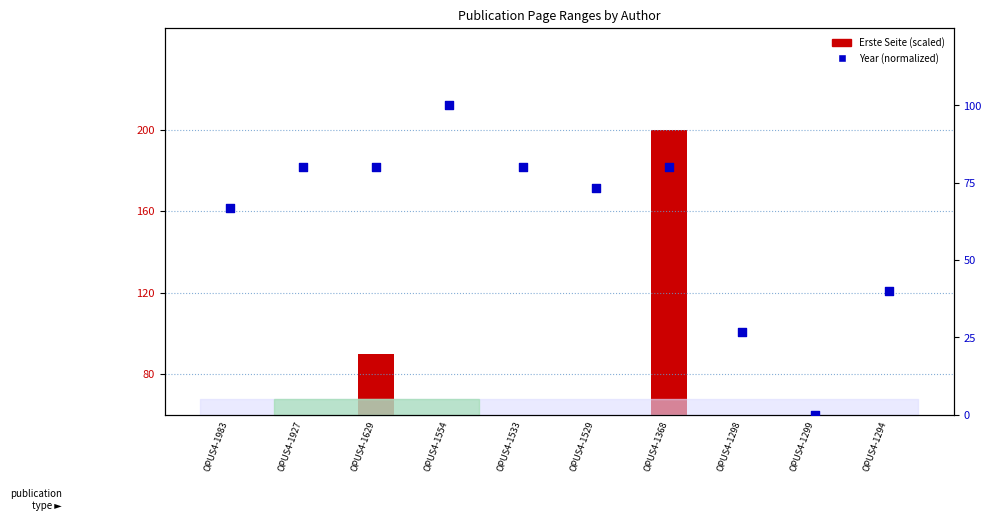

Which series has the largest Y range (max minus min)?

Erste Seite (scaled)